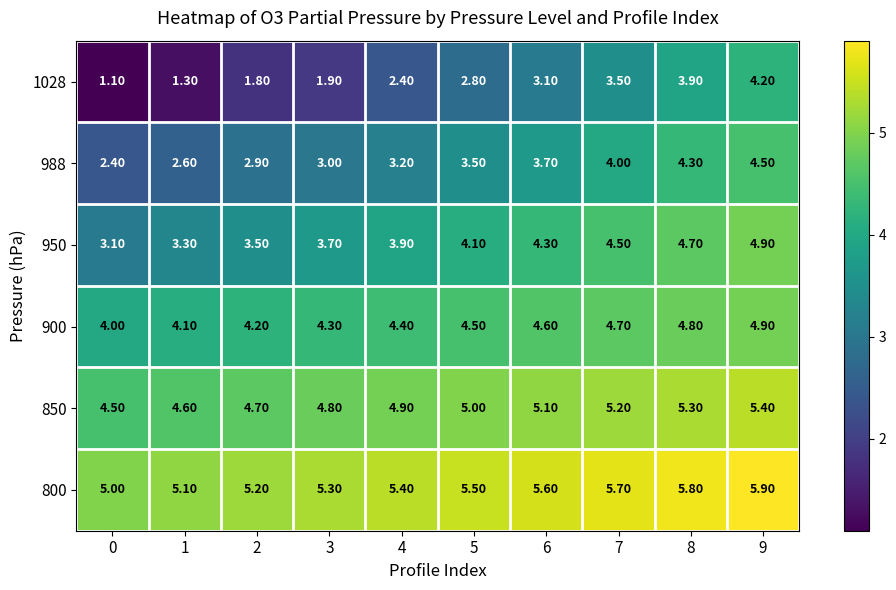

What is the sum of all 850 values?

49.5